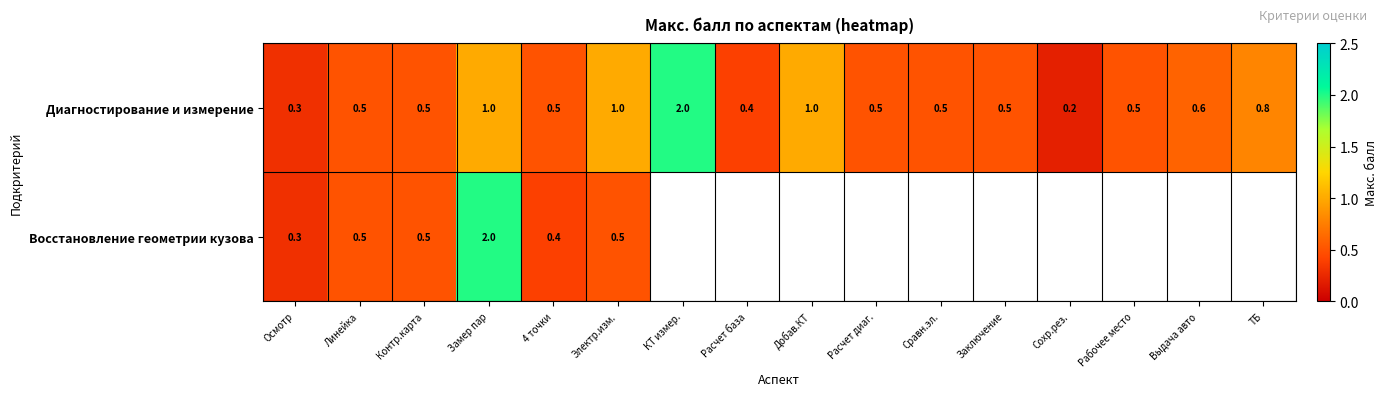

What is the sum of the Диагностирование и измерение values at 4 точки and Расчет диаг.?

1.0